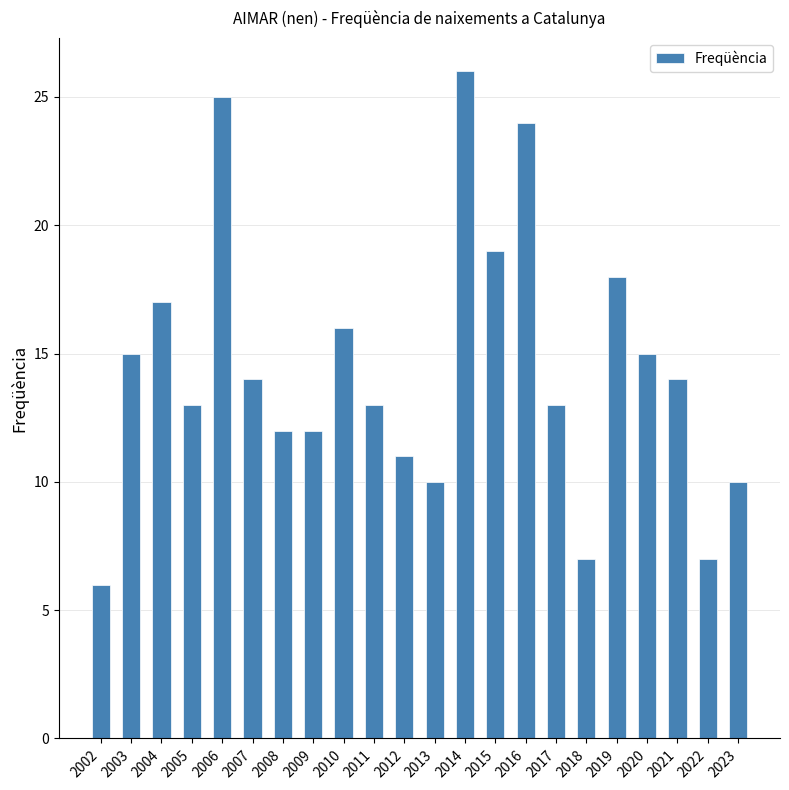

What is the sum of all values?

317